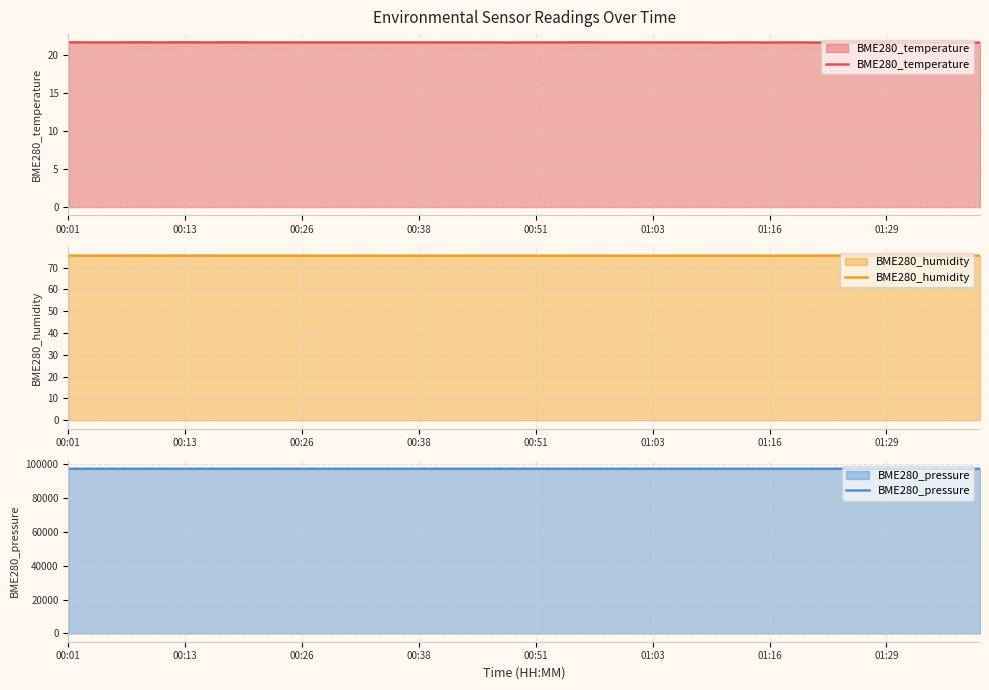

What is the minimum value for BME280_temperature?

21.6